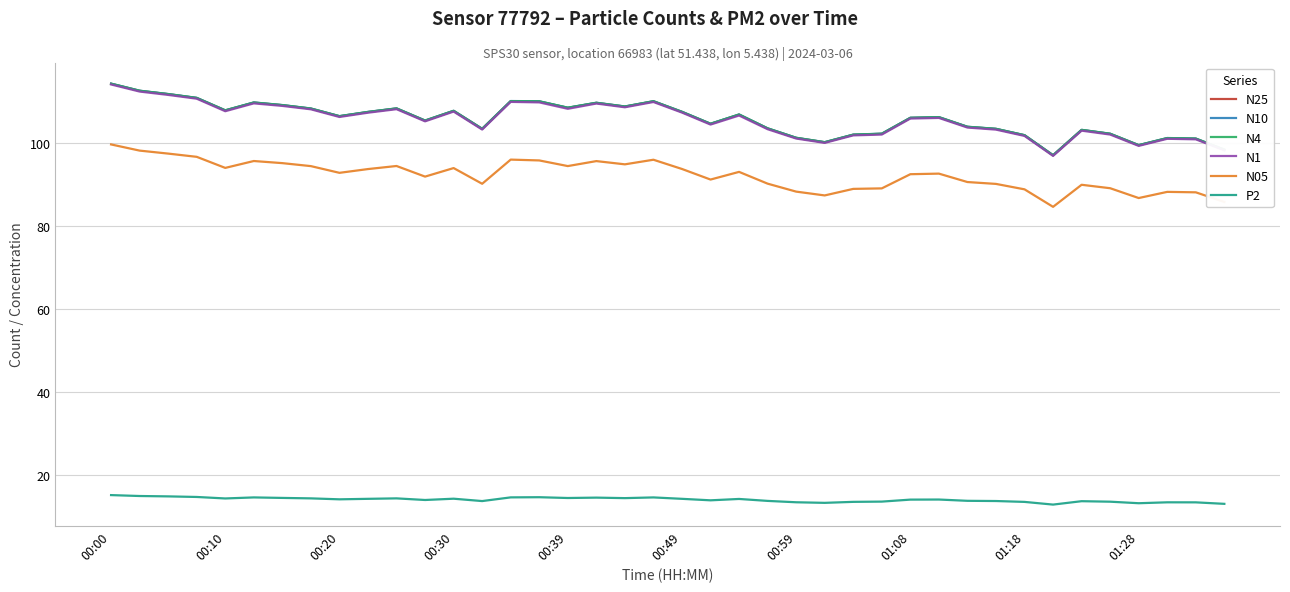

True or false: N1 and P2 intersect in this chart.

False